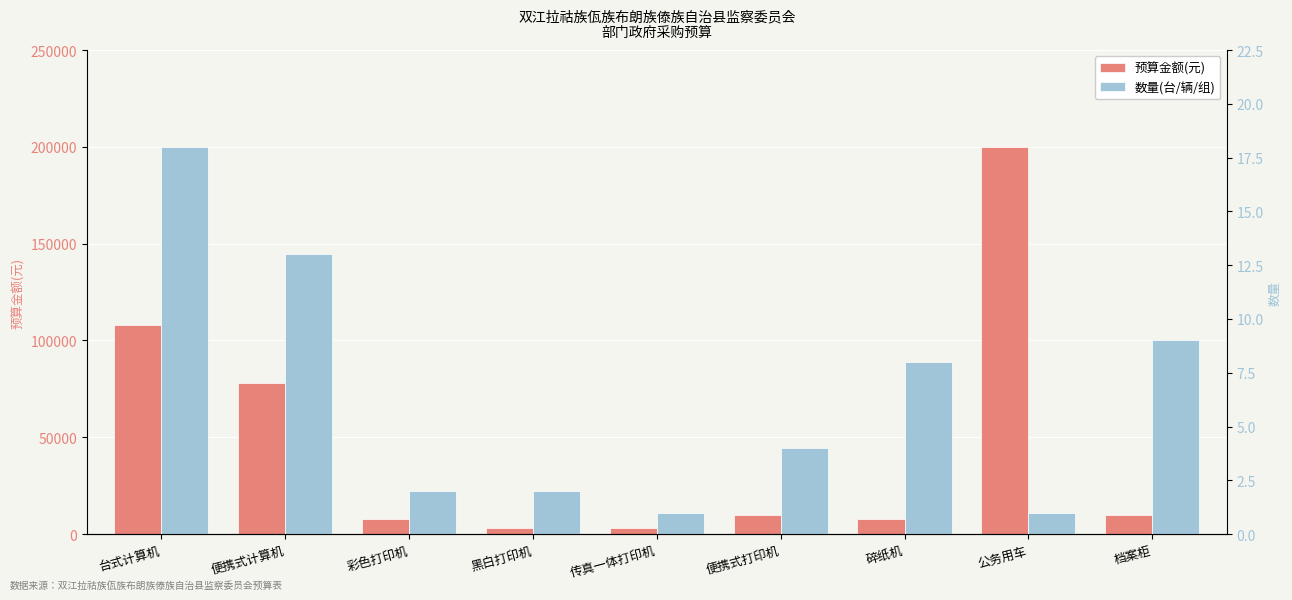

What are all the series names shown in the legend?

预算金额(元), 数量(台/辆/组)